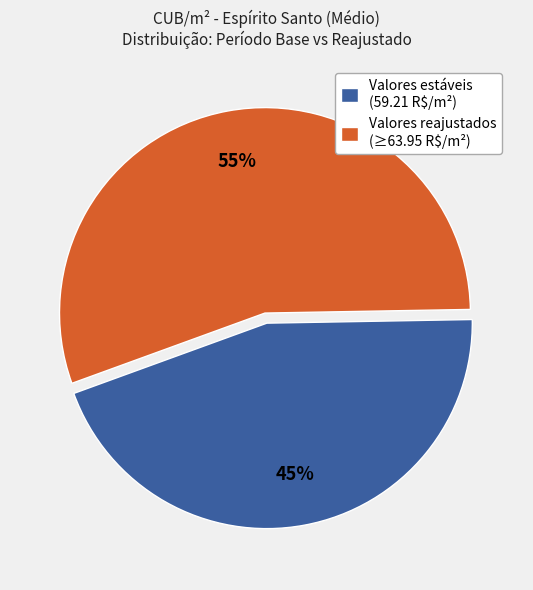

To the nearest percent, what is the average slice percentage?

50%